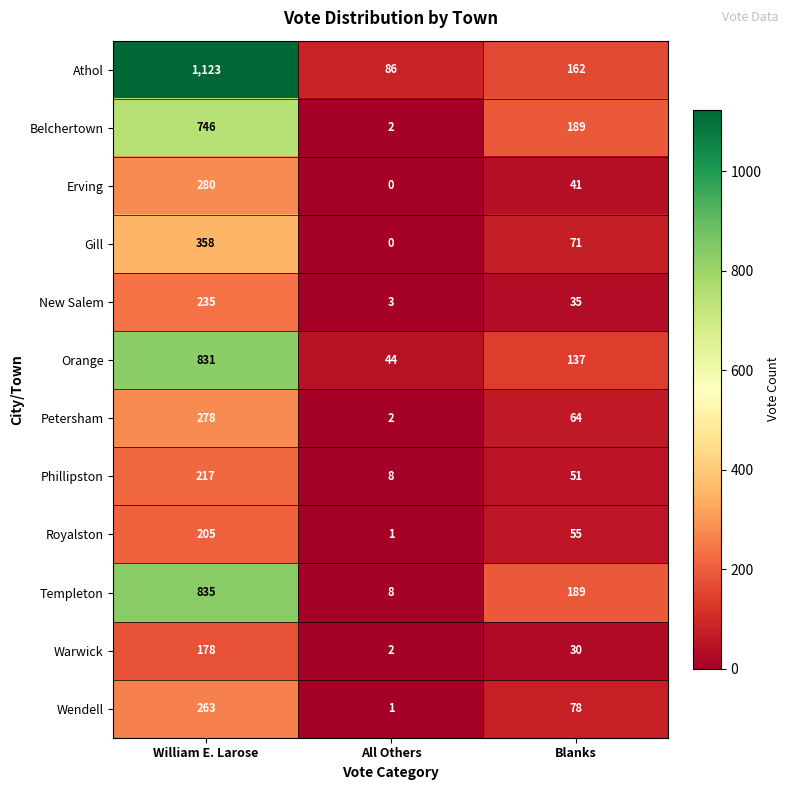

List the labels in order of New Salem value, smallest first.

All Others, Blanks, William E. Larose